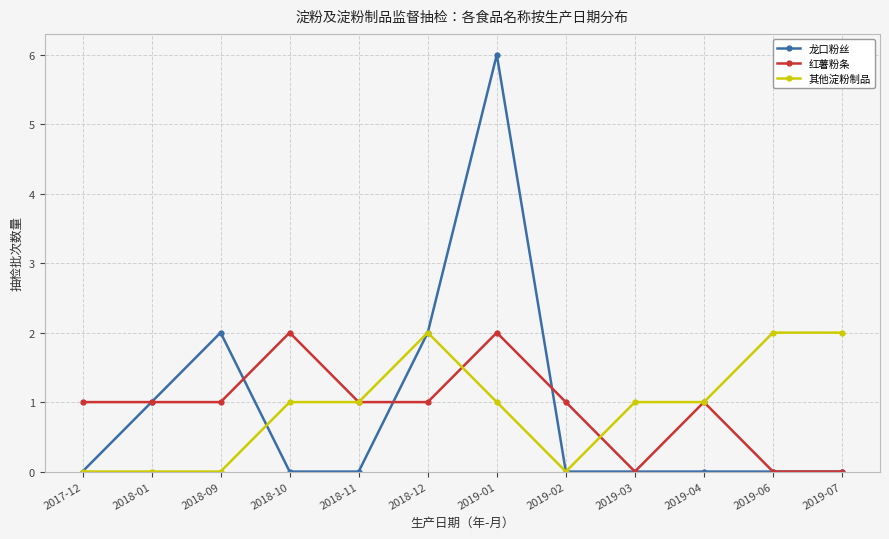

True or false: 其他淀粉制品 has more than 0 points higher than both neighbors.

True